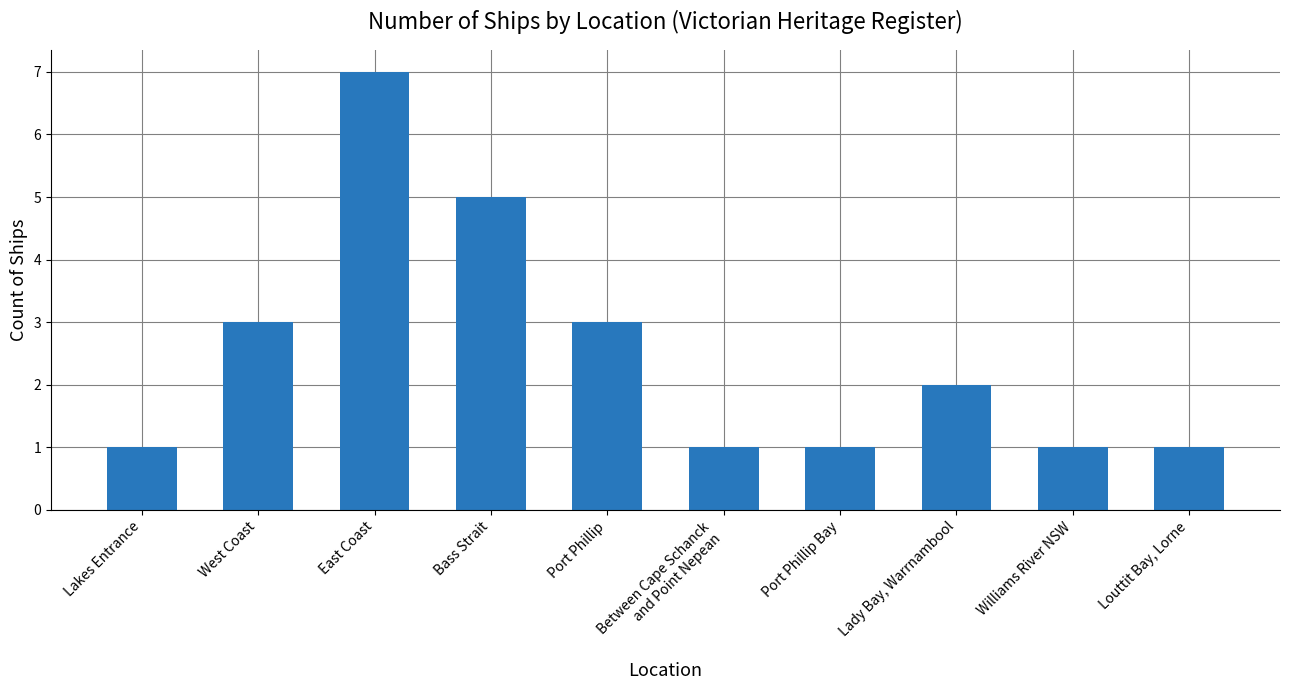

What is the ratio of the value at Louttit Bay, Lorne to the value at Port Phillip?

0.3